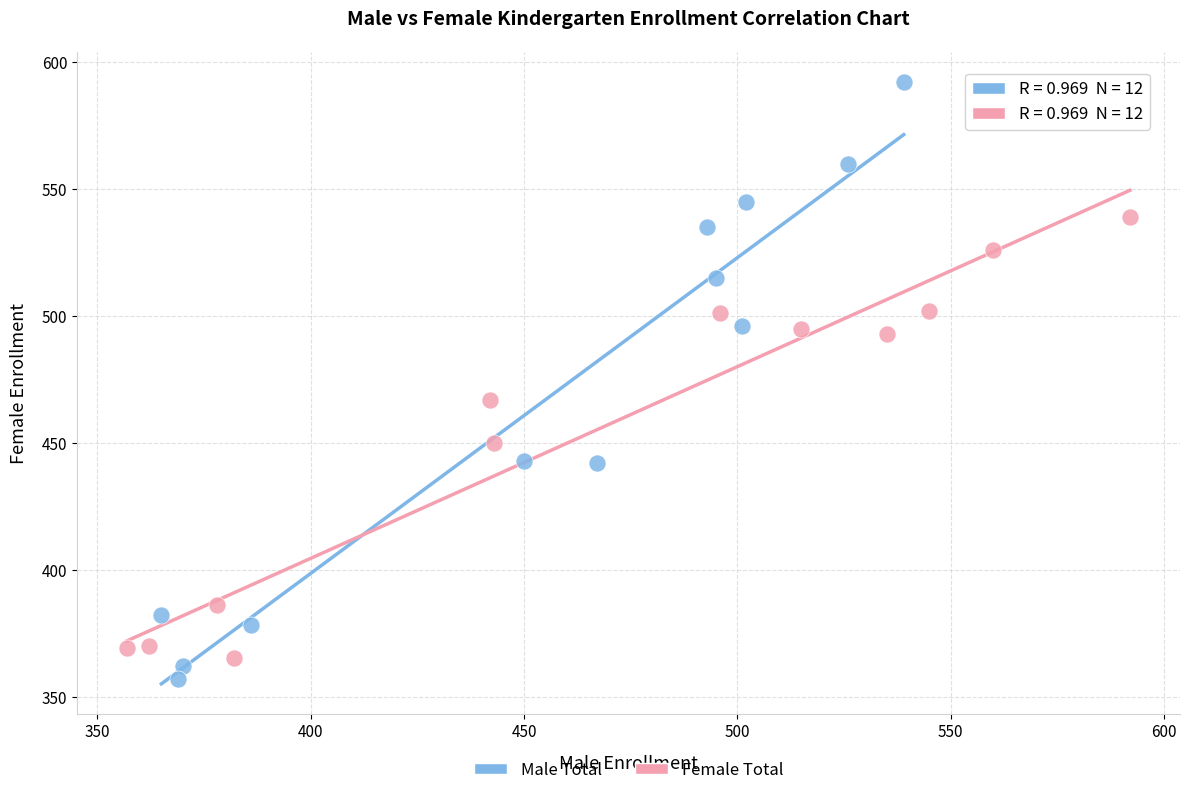

Which series has the widest spread of Y values?

Male Total